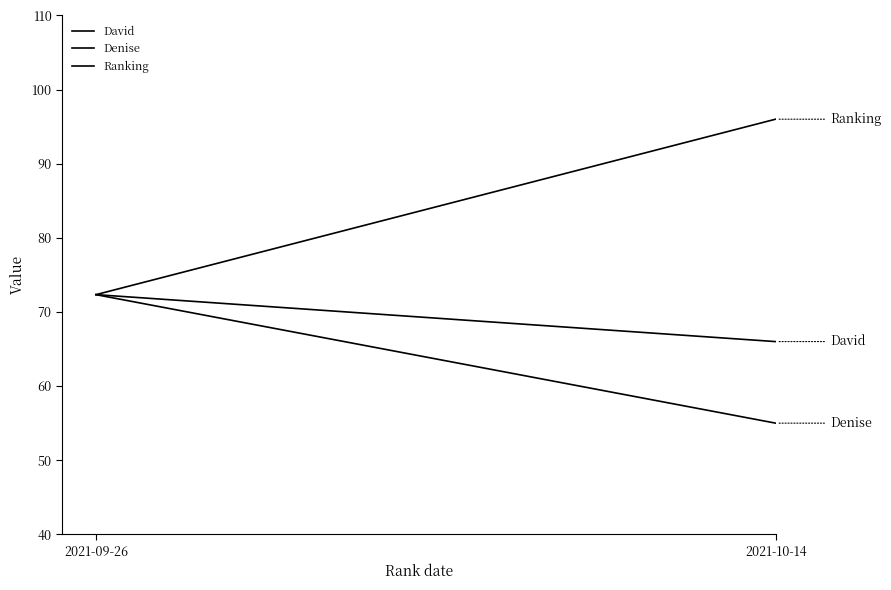

How many data points does each series have?

2